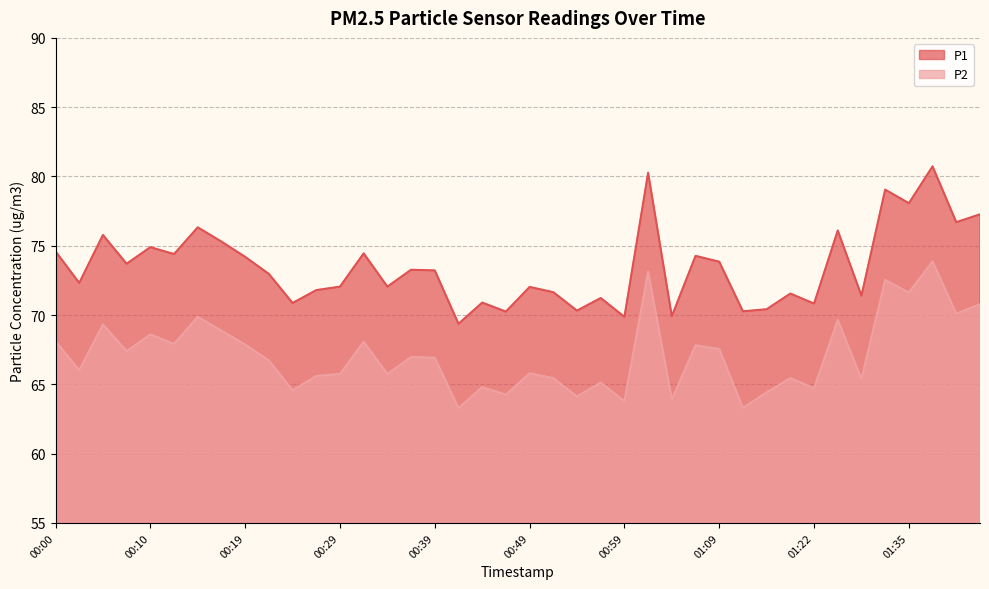

What is the value of the P2 point at the 28th from the left?

67.8